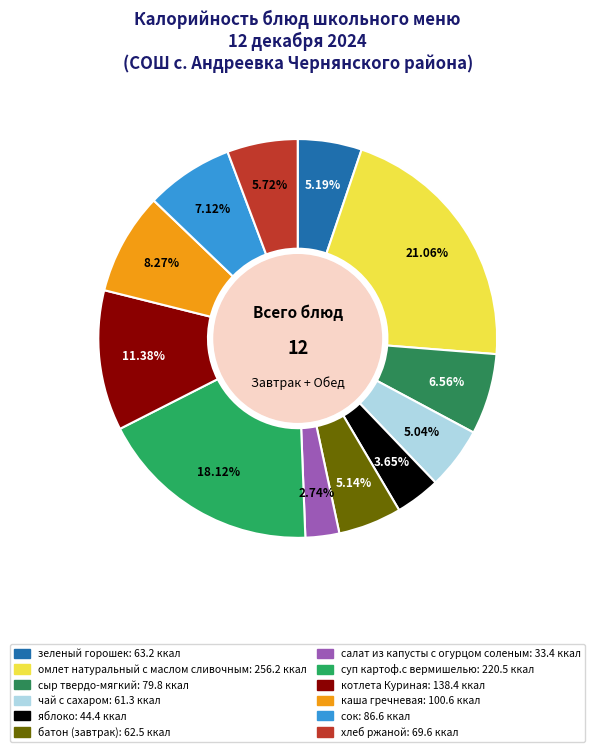

Does any single category account for the majority?

No